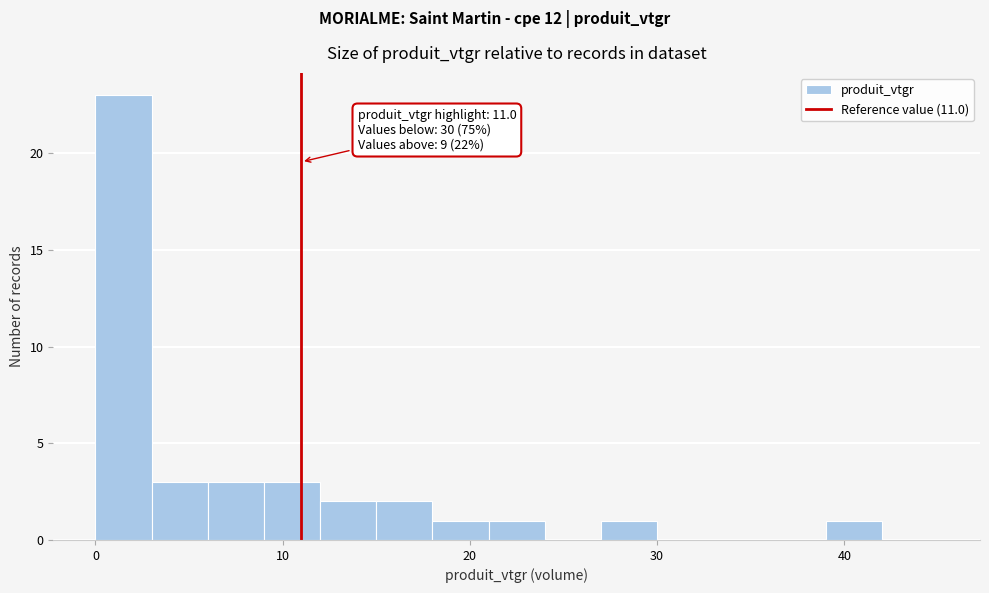

Around what value on the x-axis is the tallest bar? Give the approximate position of its centre, as read against the axis.

2